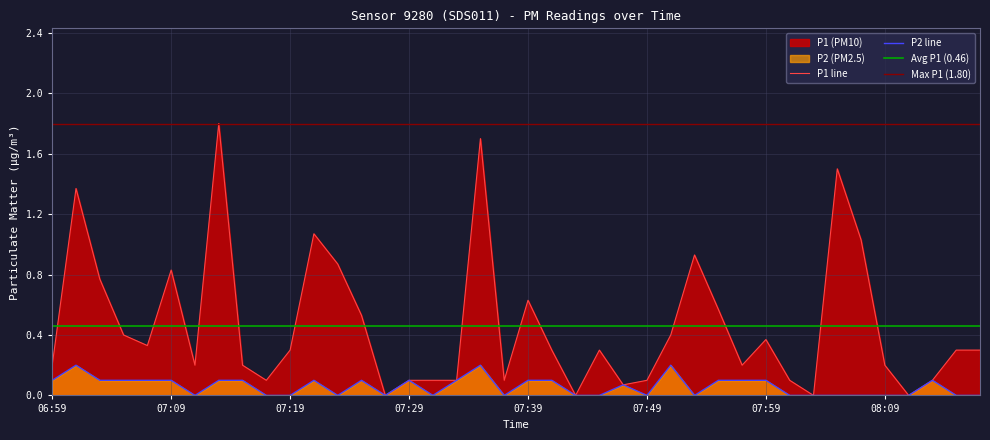

Is it true that P1 equals 0.1 at 07:45?

False